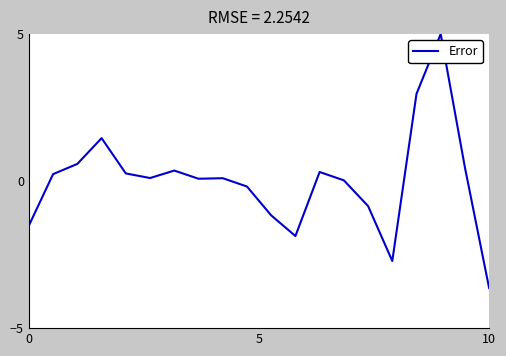

What is the maximum value shown in the chart?

5.0